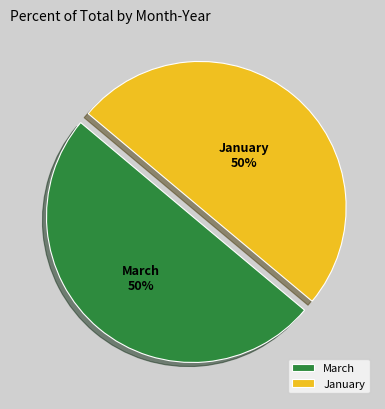

Combined, do January and March account for over 50%?

Yes